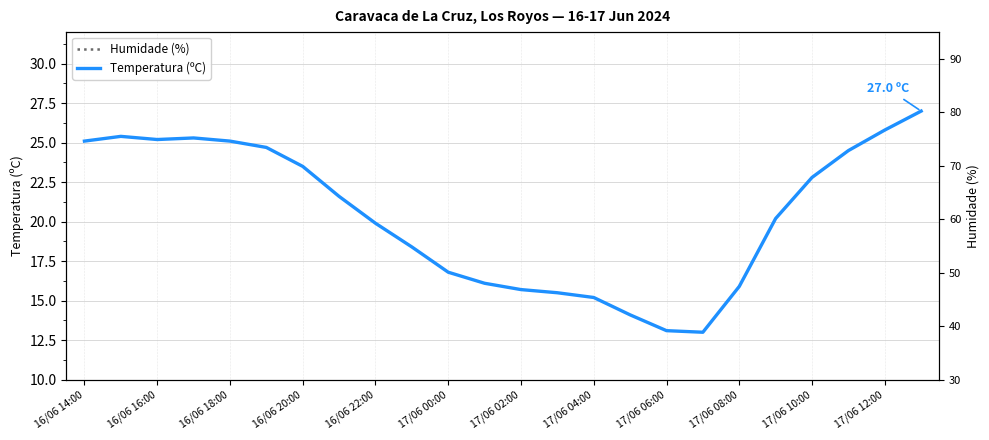

Is the value of Humidade (%) at 17/06 04:00 greater than the value of Temperatura (ºC) at 17/06 04:00?

Yes